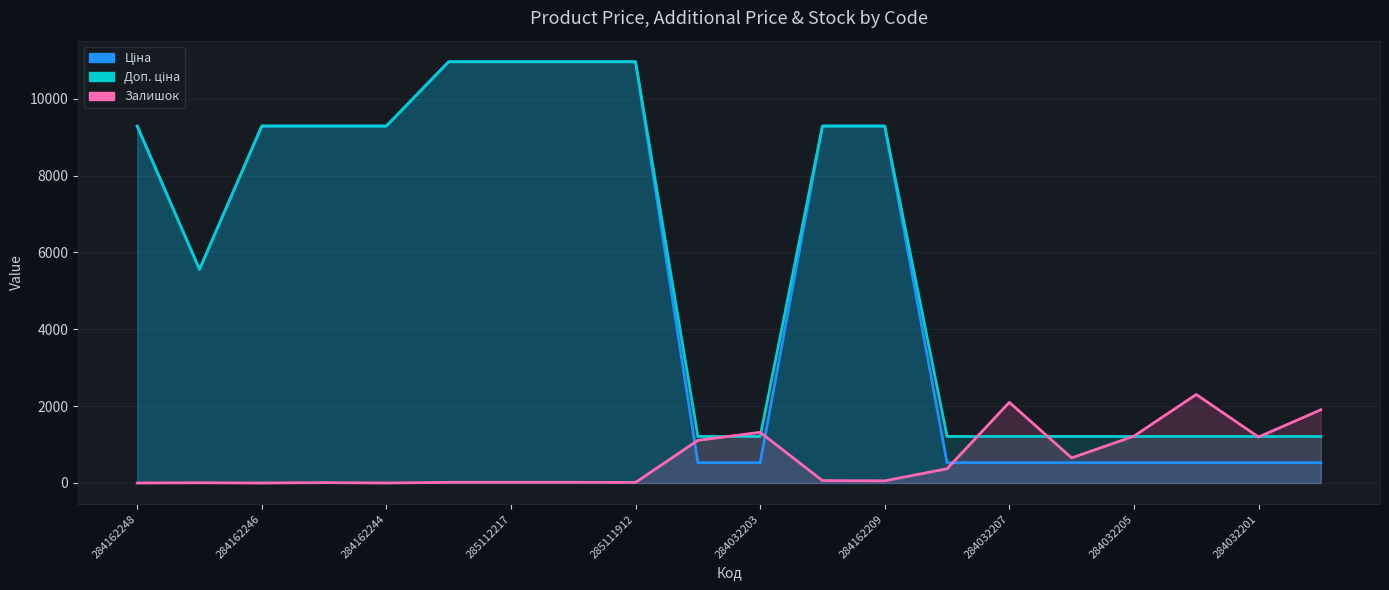

Which series has the largest total across all categories?

Доп. ціна